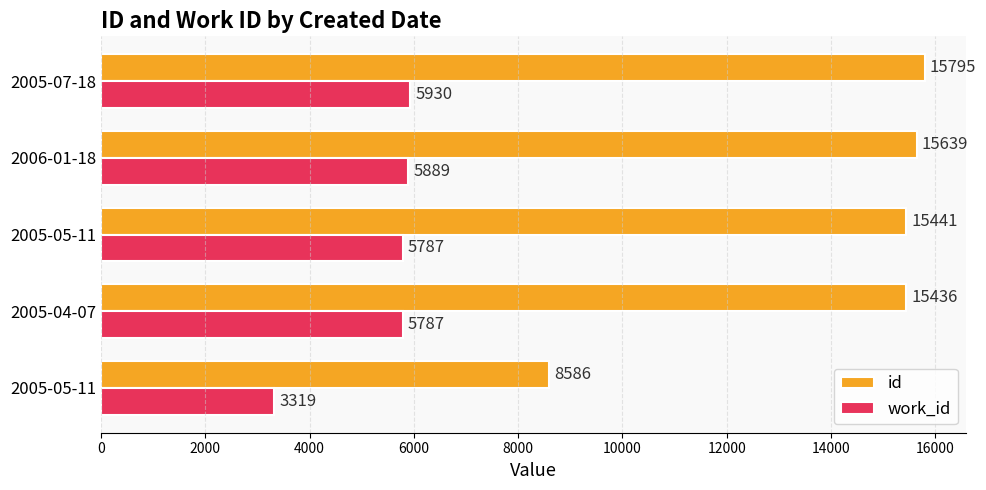

What is the minimum value for id?

8586